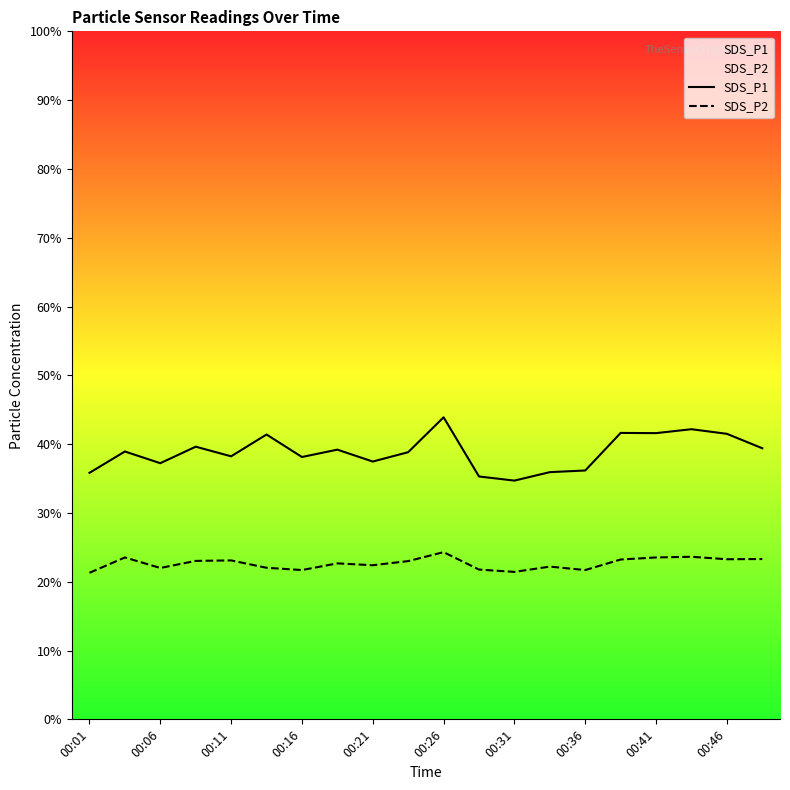

What is the maximum value for SDS_P1?

43.9